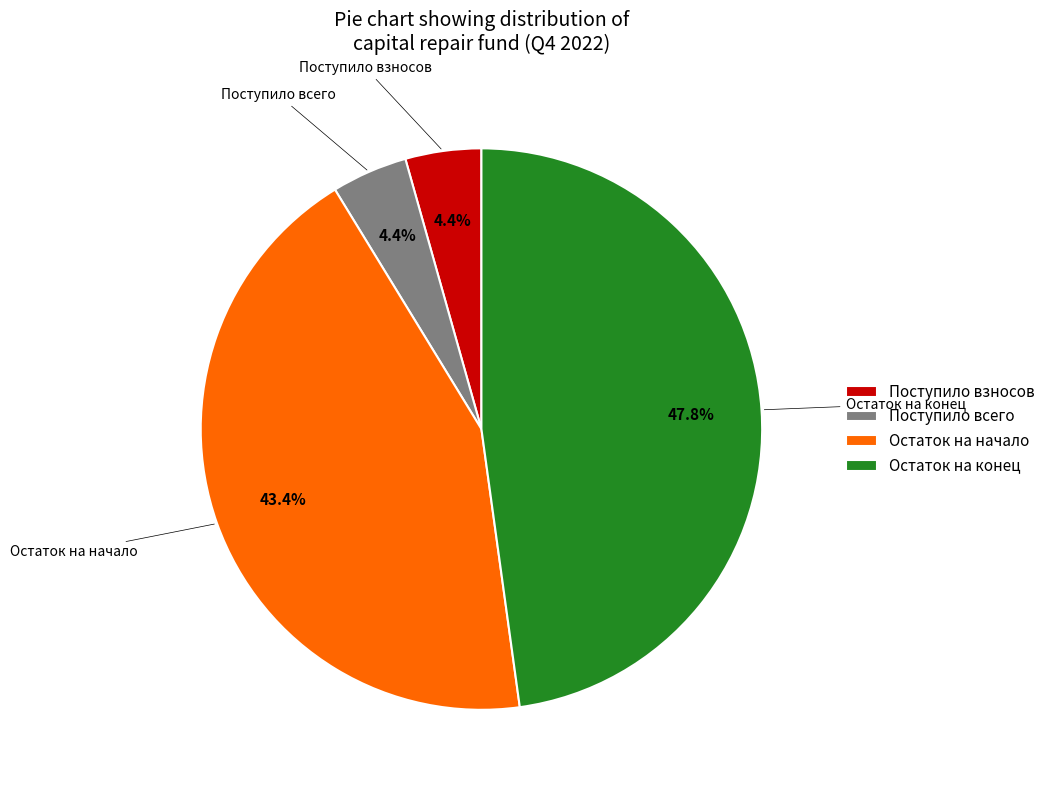

What is the ratio of the value at Остаток на начало to the value at Остаток на конец?

0.9